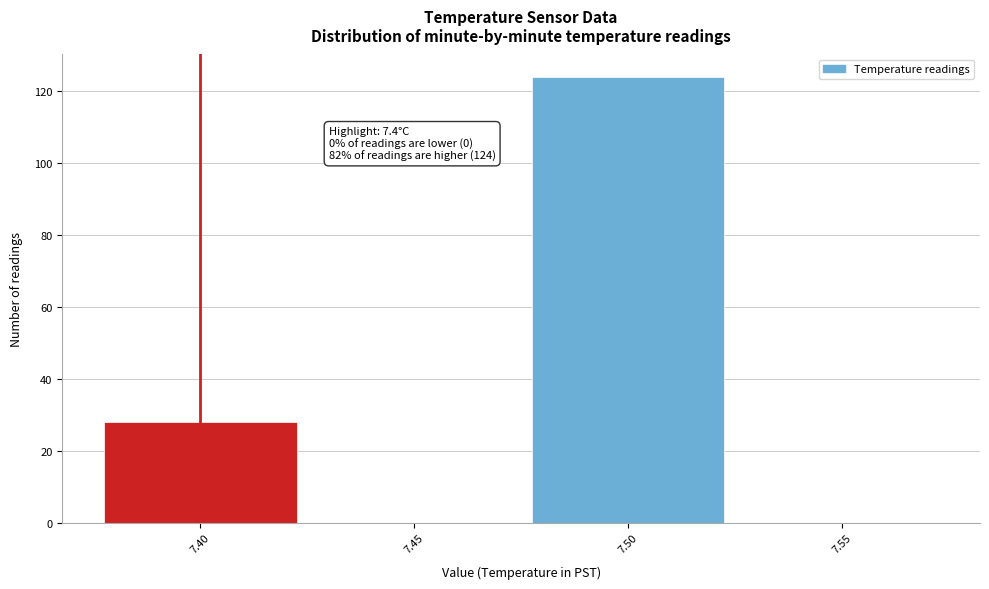

Which range on the x-axis has the tallest bar?

7.475 to 7.525